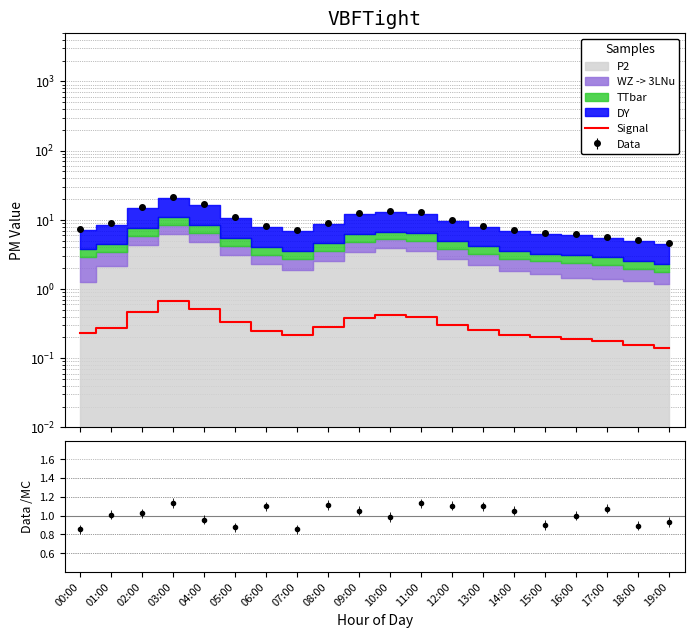

Is this an area chart (filled region under the line)?

No